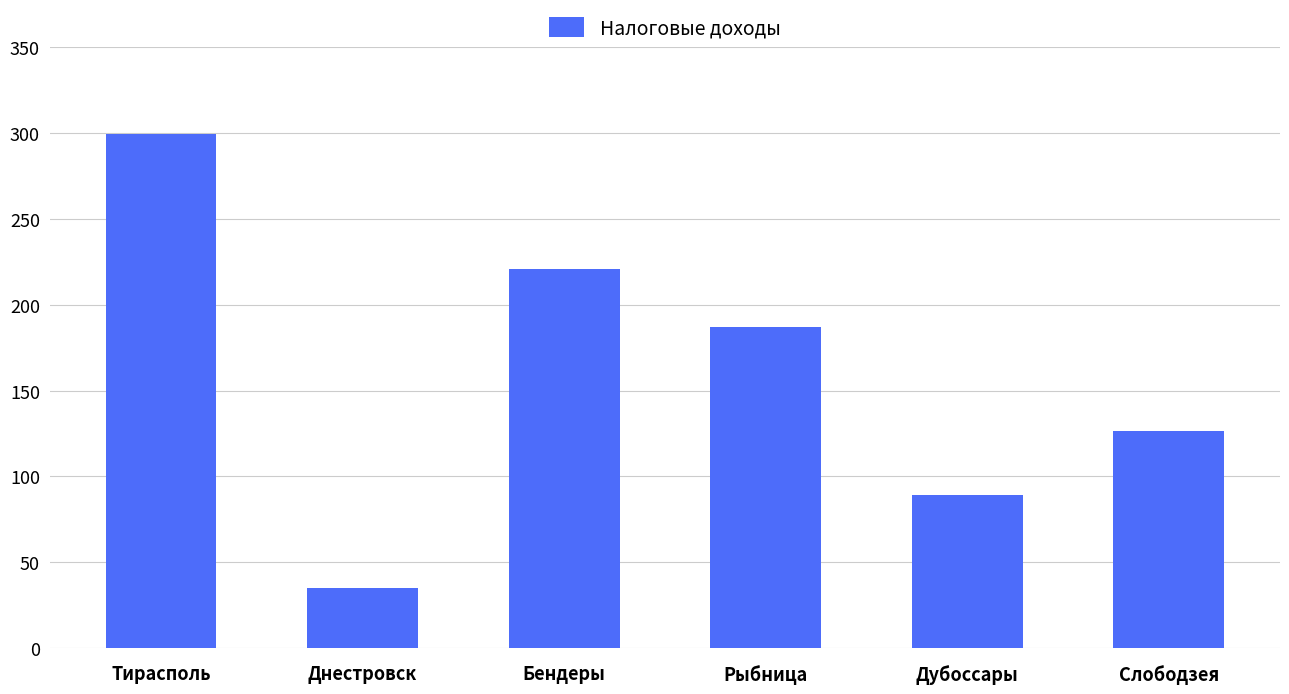

Which label corresponds to the smallest value in the chart?

Днестровск